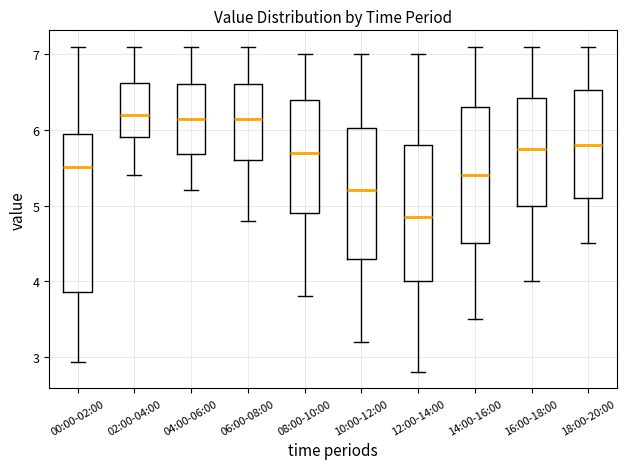

Where is the upper edge of the box for 08:00-10:00 on the y-axis? The values are not printed on the chart, so give them approximately, as read against the axis.

6.4